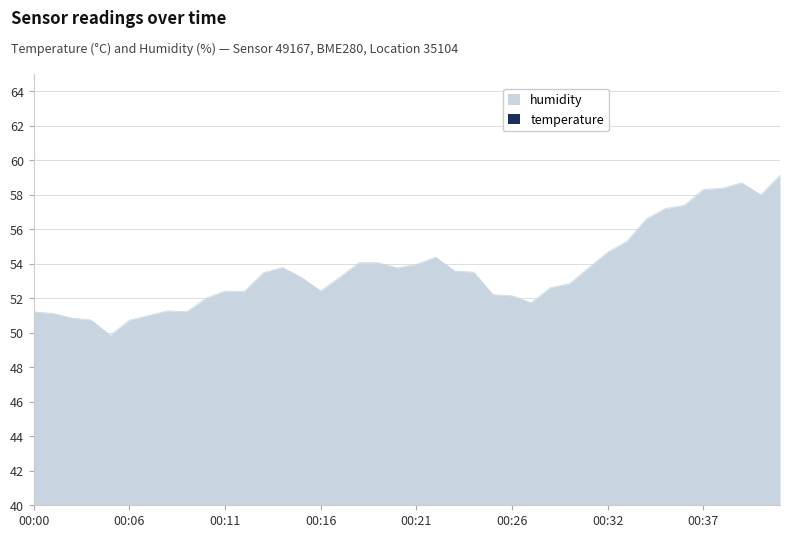

The temperature series shows 19.4 at 00:02. True or false?

False